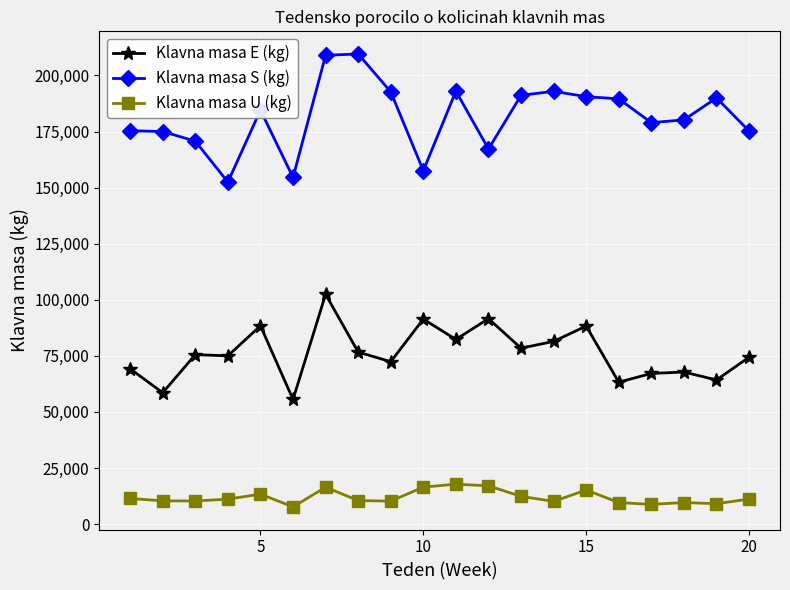

At how many categories does at least one series exceed 48561?

20